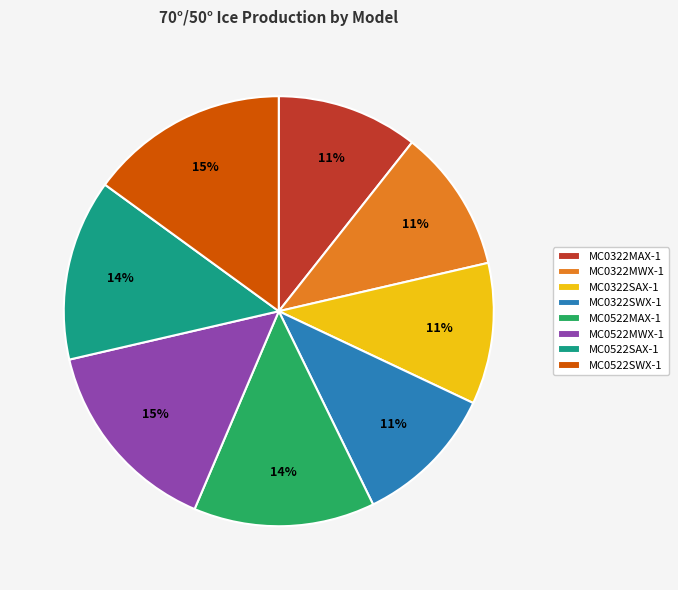

Approximately how many times larger is the value at MC0522SAX-1 compared to MC0522SWX-1?

0.9